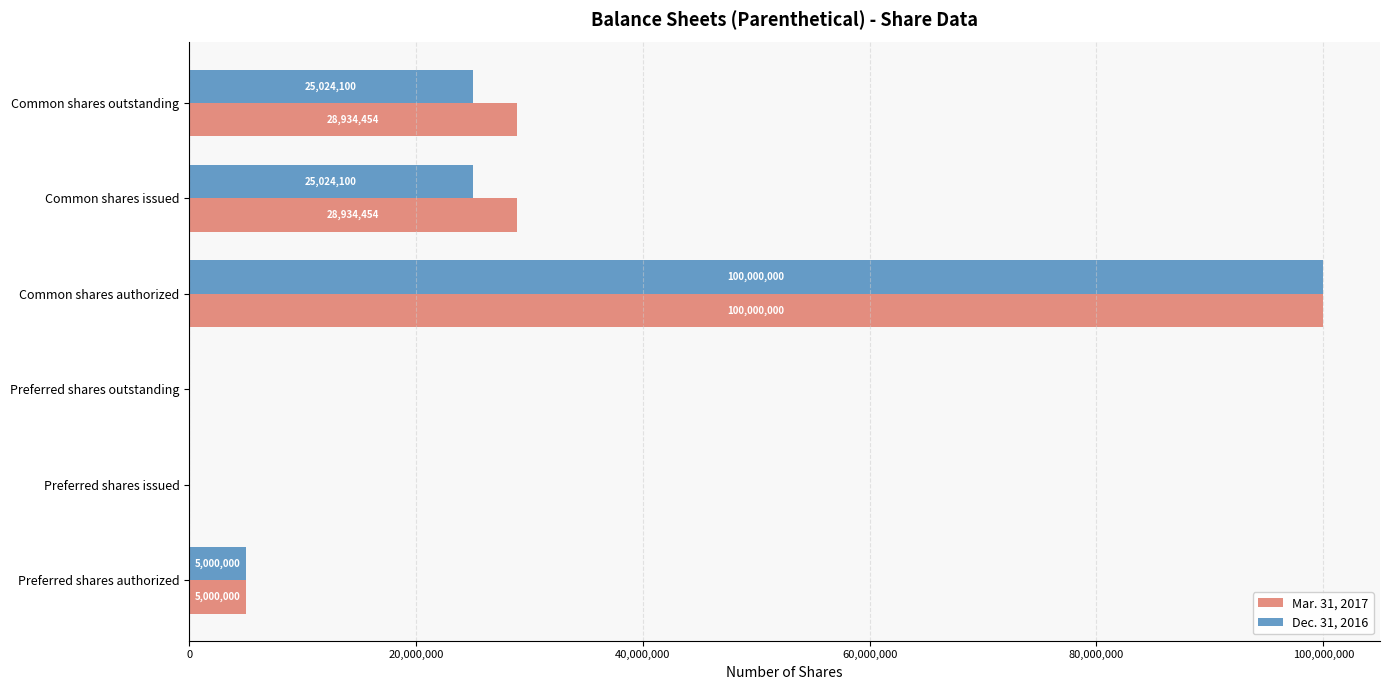

Which label corresponds to the largest value in the chart?

Common shares authorized